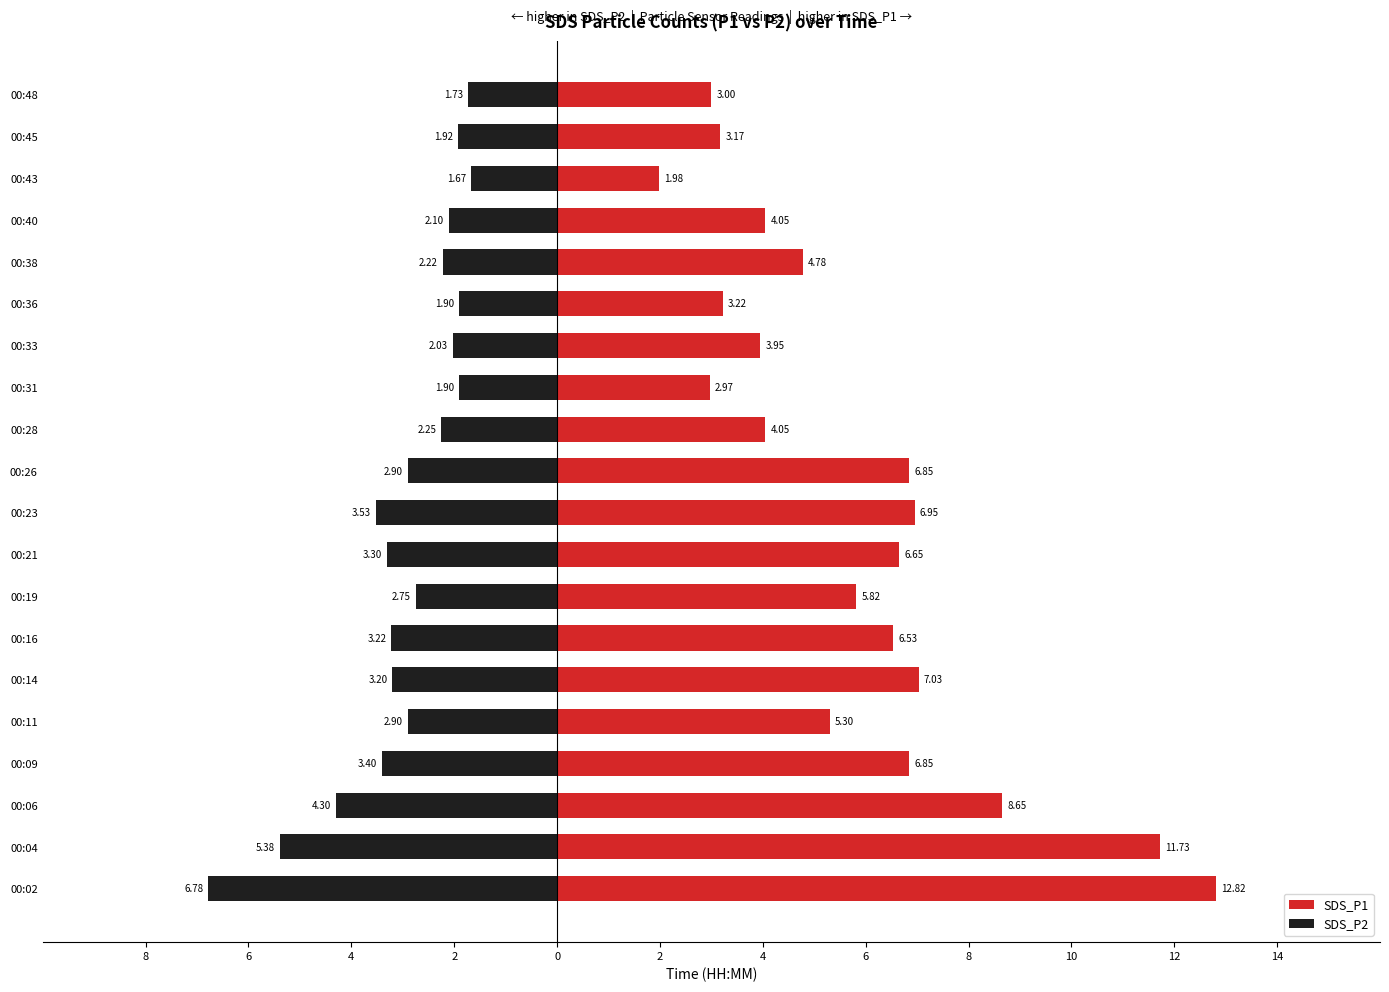

Which series changed the most between 00:02 and 00:28?

SDS_P1